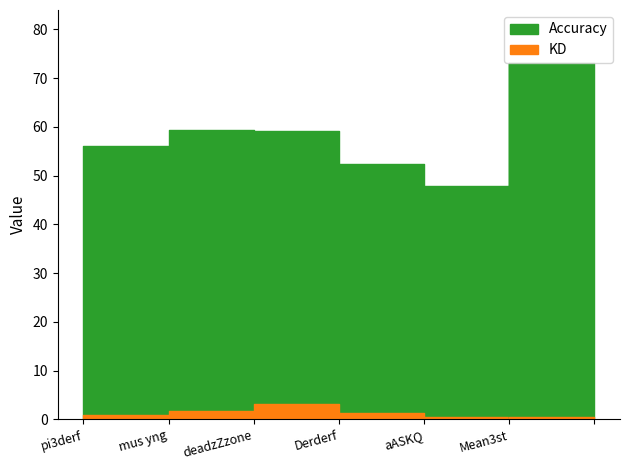

At how many categories does at least one series exceed 54?

4